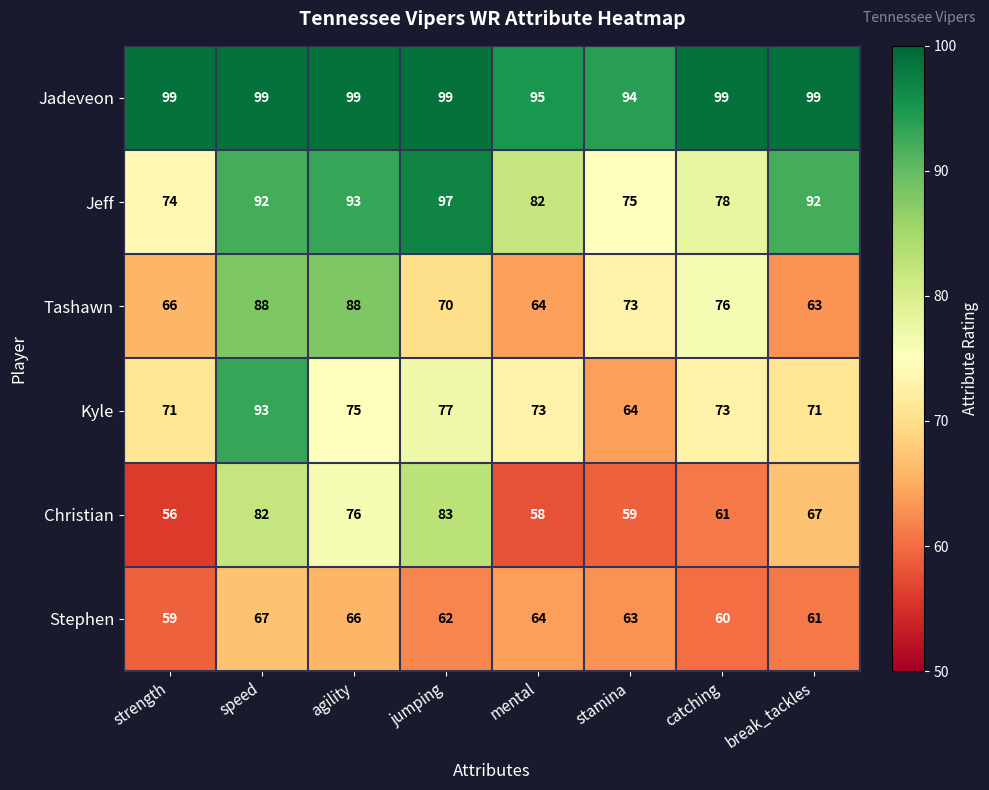

What is the sum of the Jeff values at catching and strength?

152